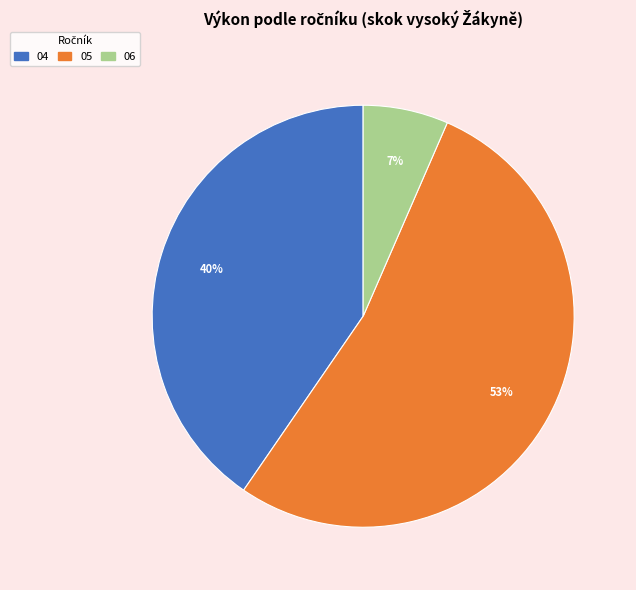

How many segments does this pie chart have?

3